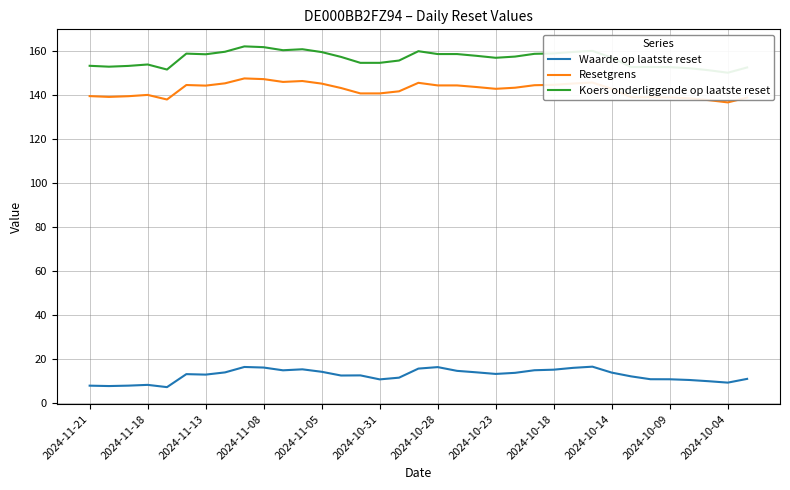

Between 31 and 28, which is larger?

28